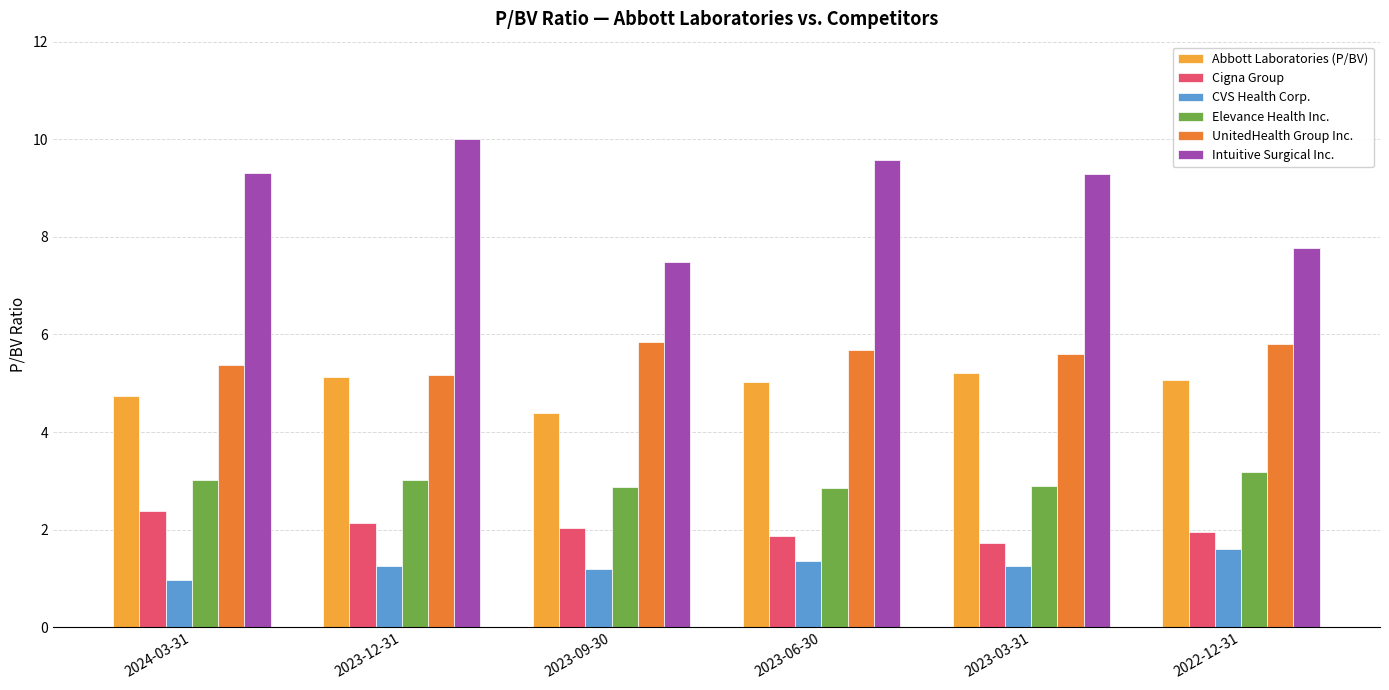

How many distinct data groups are displayed?

6